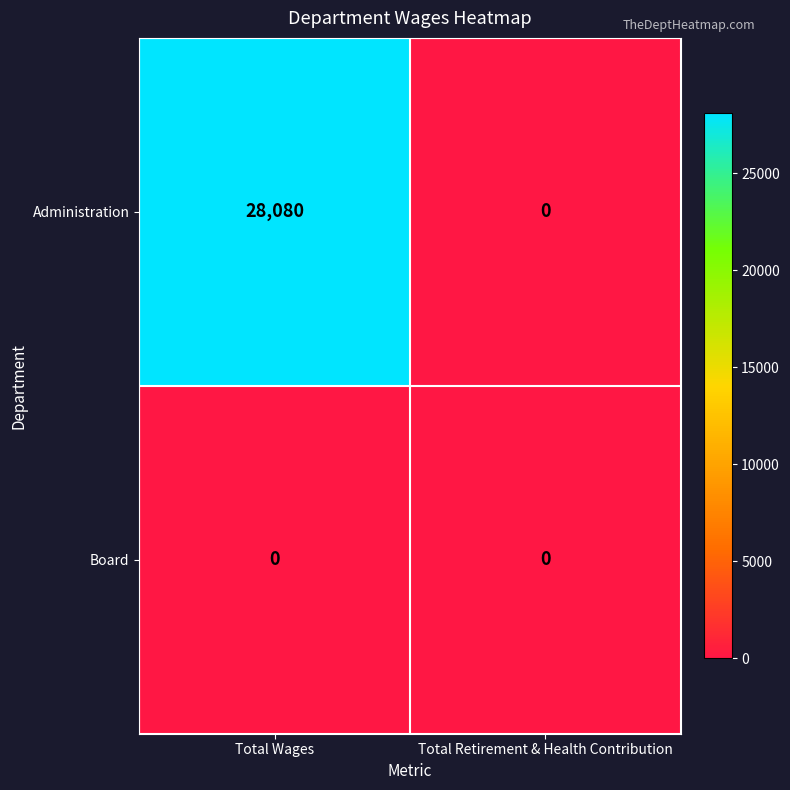

At which category is the sum across all series the highest?

Total Wages